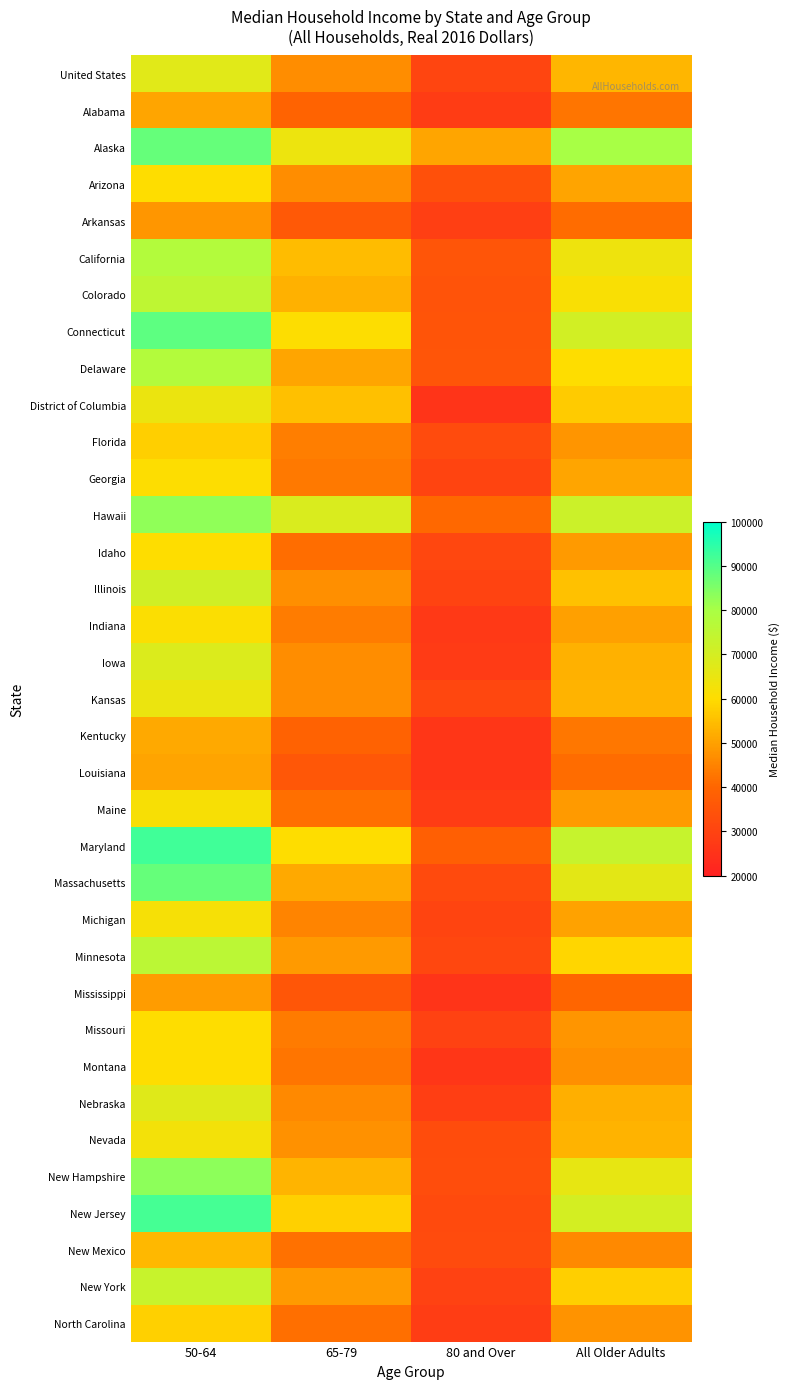

What is the spread (max minus min) of values at 50-64?

43800